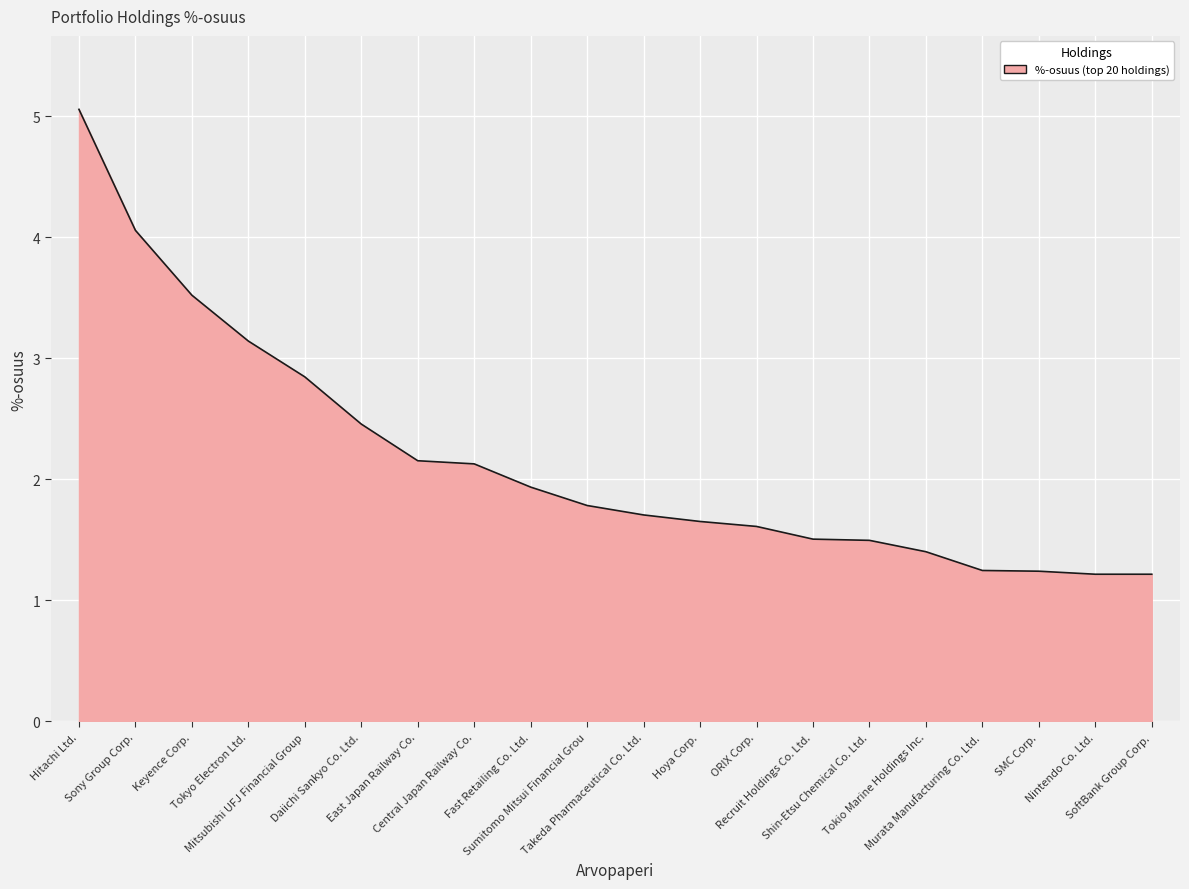

Does the chart have visible grid lines?

Yes